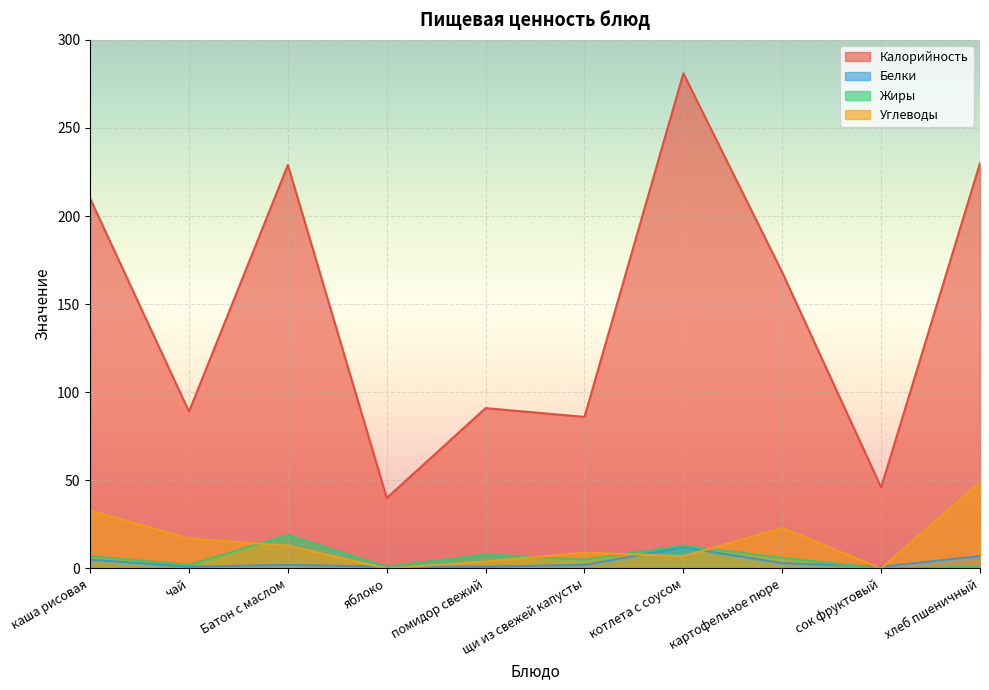

How many categories are shown in the chart?

10